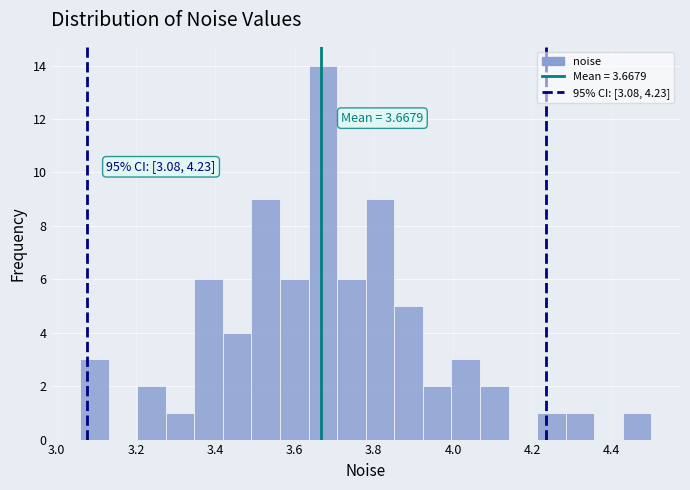

Read against the x-axis, roughly where is the centre of the tallest bar?

3.68